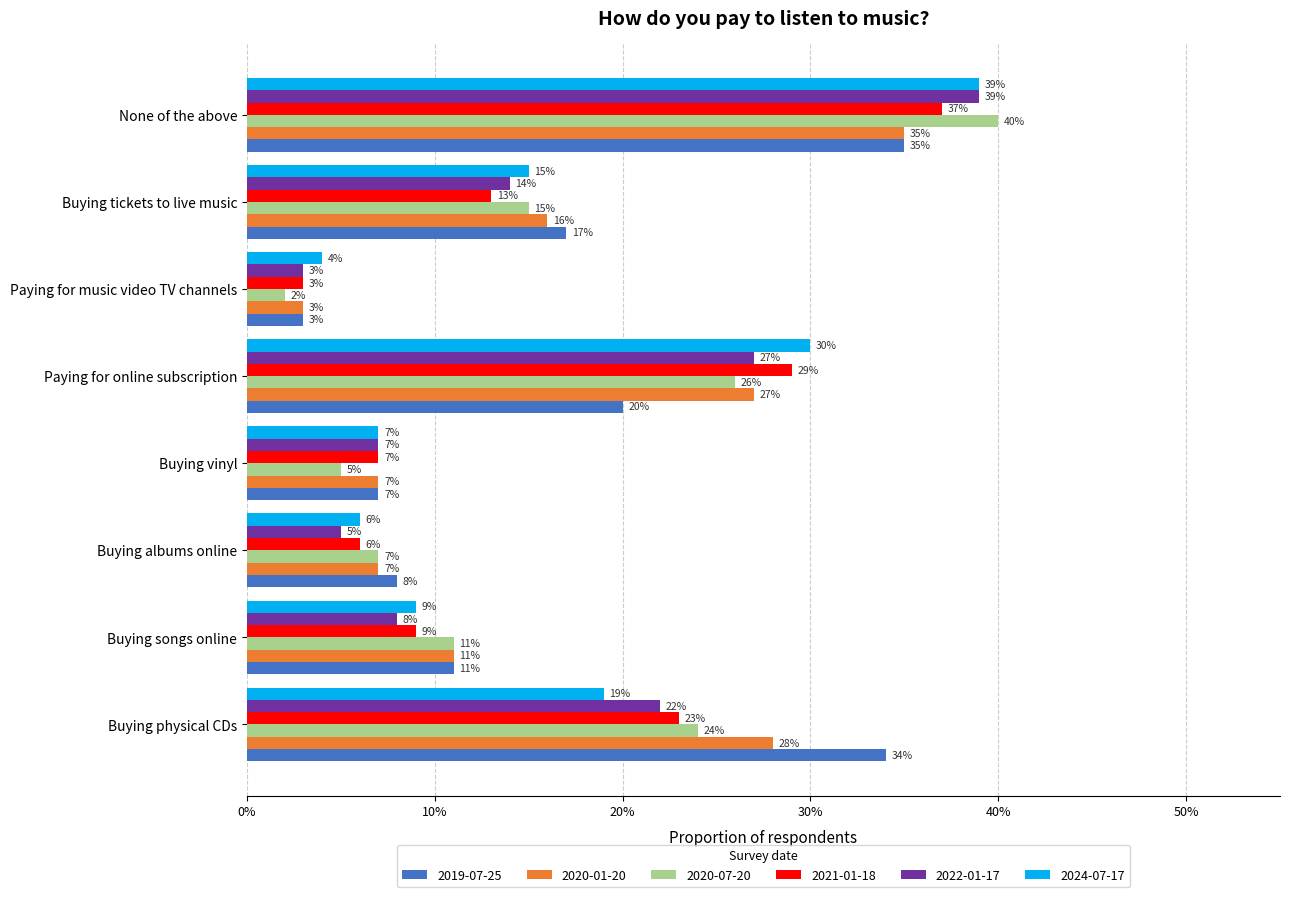

List the labels in order of 2022-01-17 value, smallest first.

Paying for music video TV channels, Buying albums online, Buying vinyl, Buying songs online, Buying tickets to live music, Buying physical CDs, Paying for online subscription, None of the above